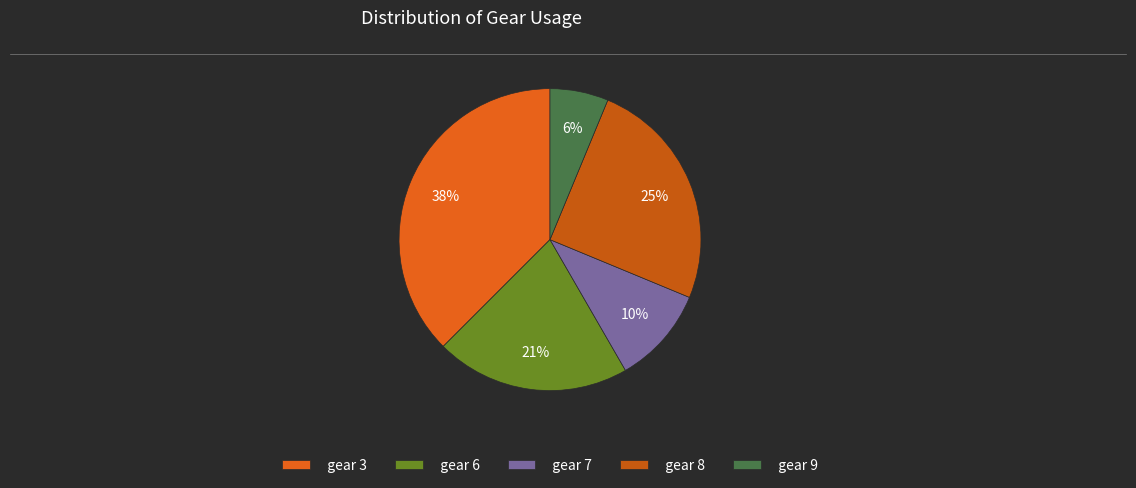

Rank the categories by value from highest to lowest.

gear 3, gear 8, gear 6, gear 7, gear 9